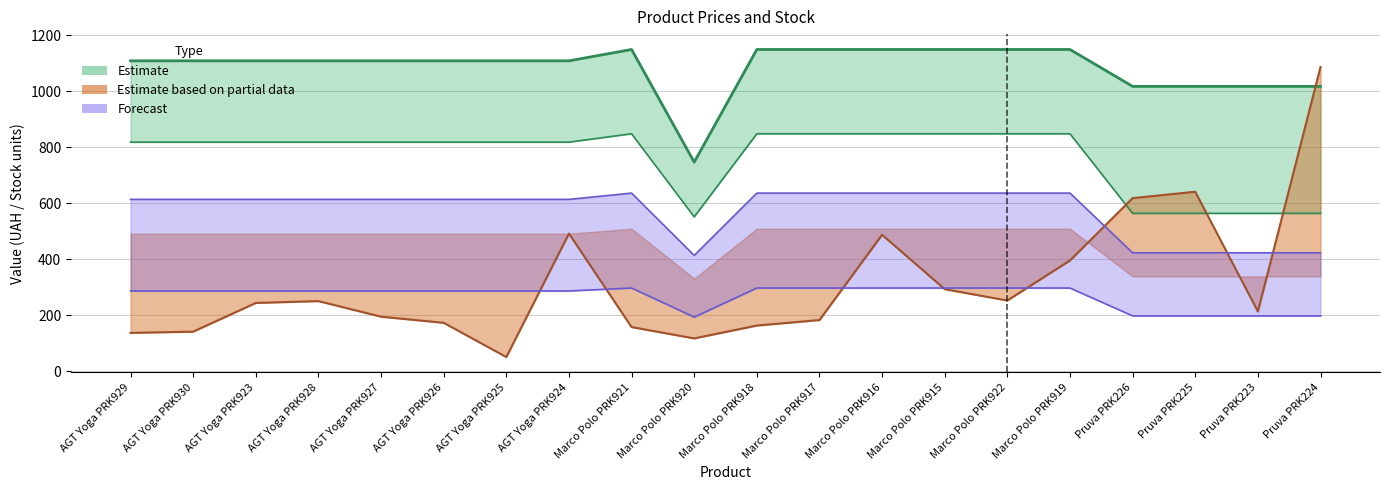

What is the sum of the Залишок values at Marco Polo PRK922 and AGT Yoga PRK926?

425.0